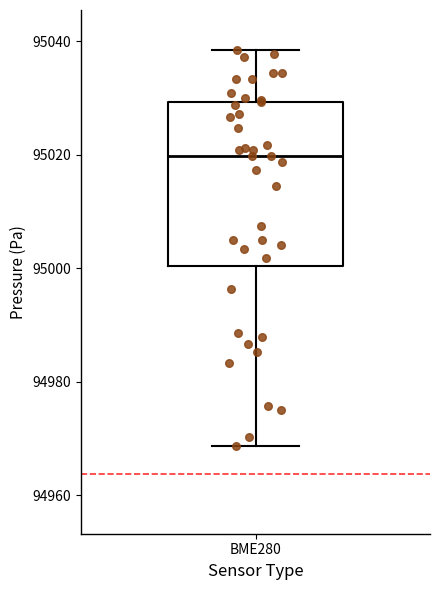

Transcribe this box plot: give where the median line is, the range the box spans, and where the two whiskers end, as read against the y-axis. The values are not printed on the chart, so give them approximately, as read against the axis.

median 95020, box 95000 to 95030, whiskers 94968 to 95038